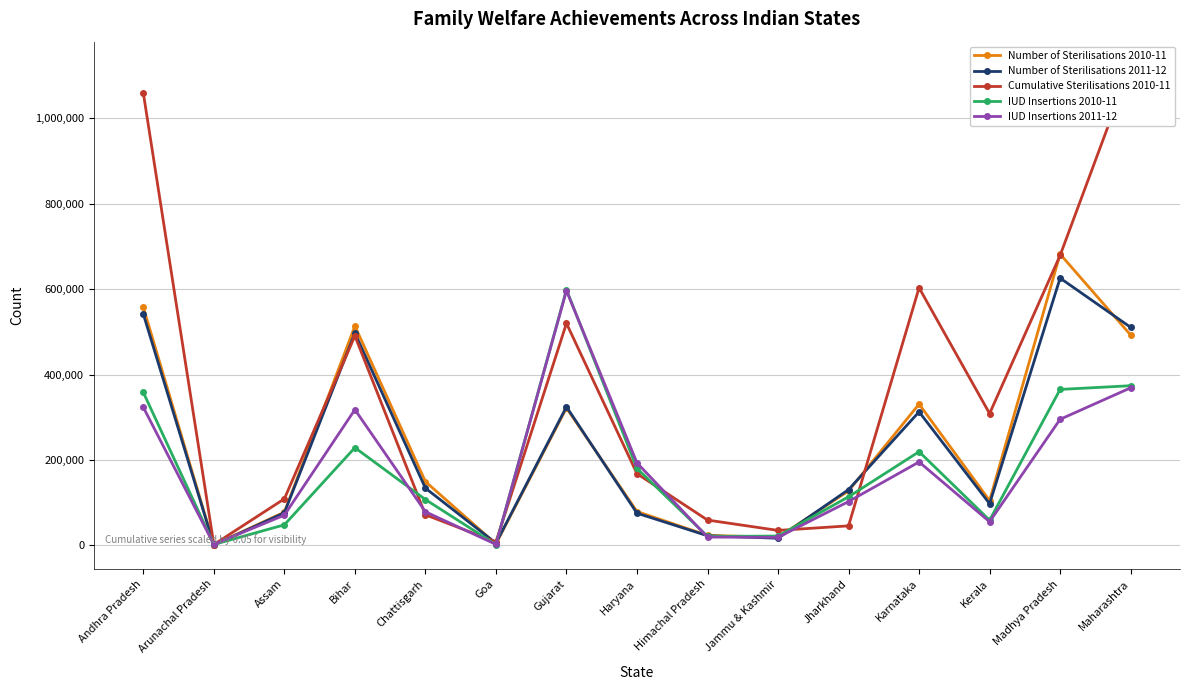

What is the difference between the highest and lowest values at Maharashtra?

753874.8